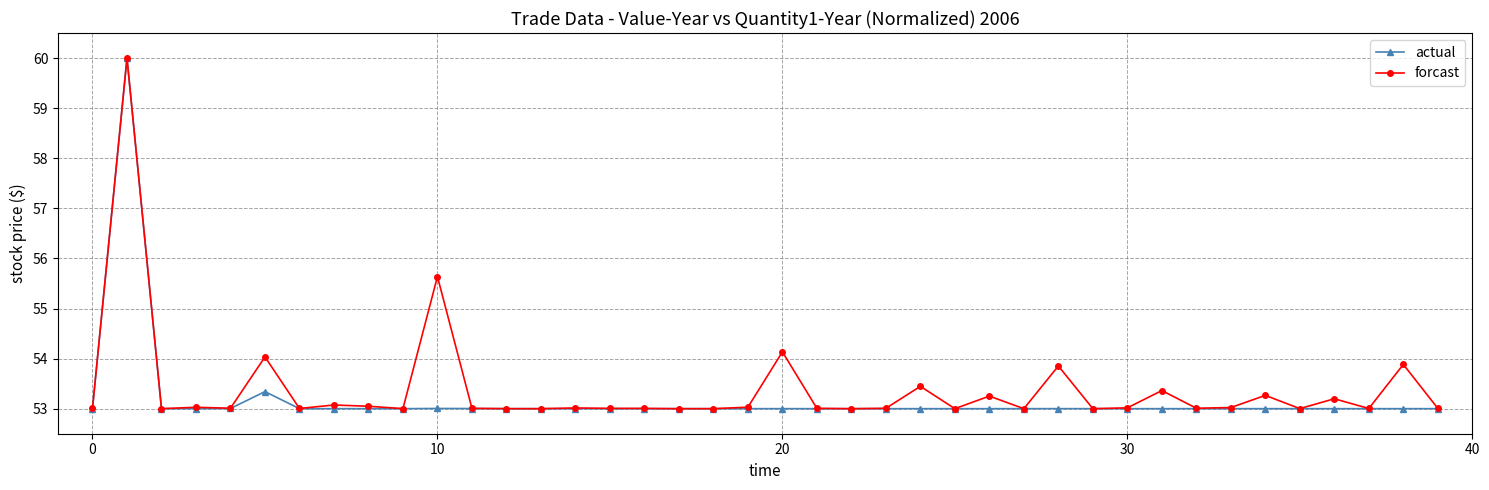

What is the highest value of the forcast series?

60.0